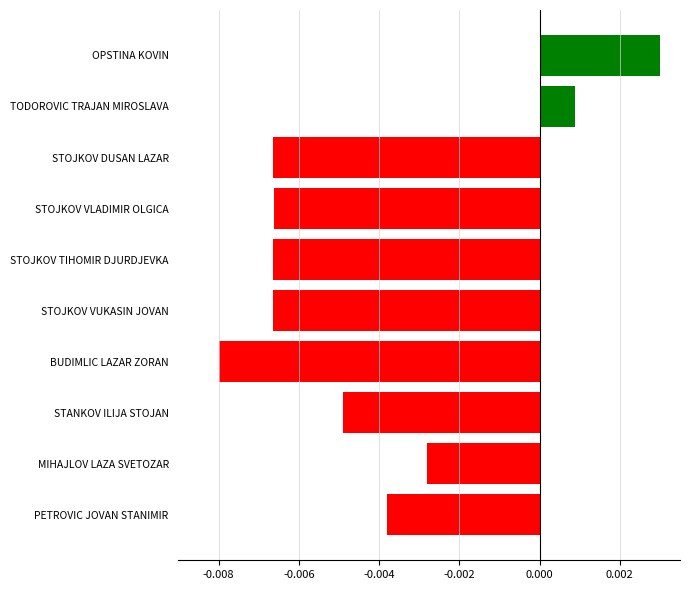

Which category has the lowest value across all series?

BUDIMLIC LAZAR ZORAN